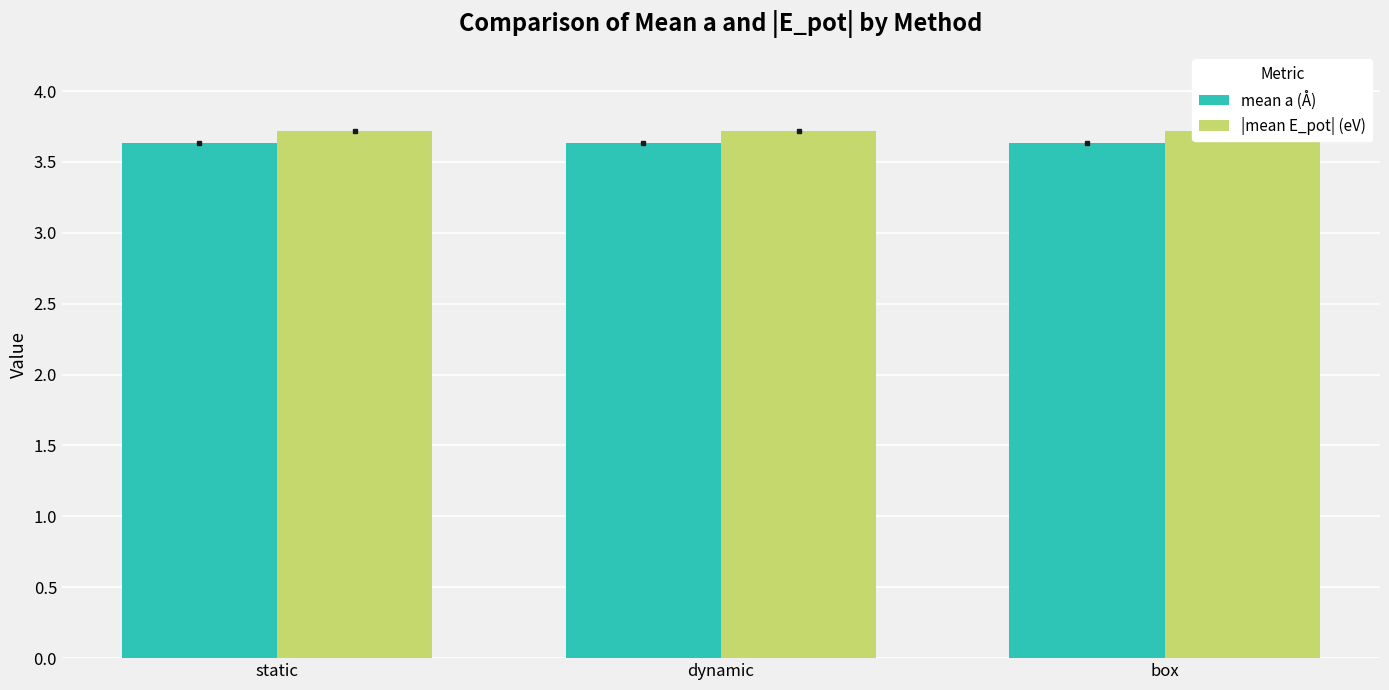

What is the total value across all series at dynamic?

7.4